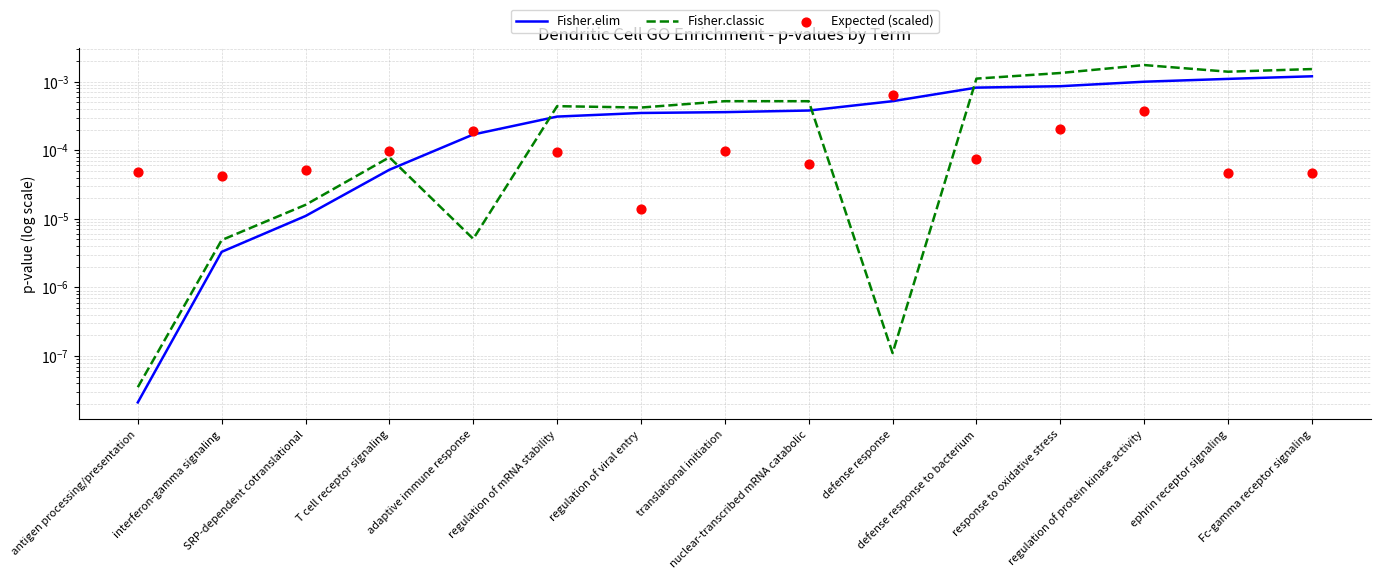

At which category is the sum across all series the highest?

regulation of protein kinase activity